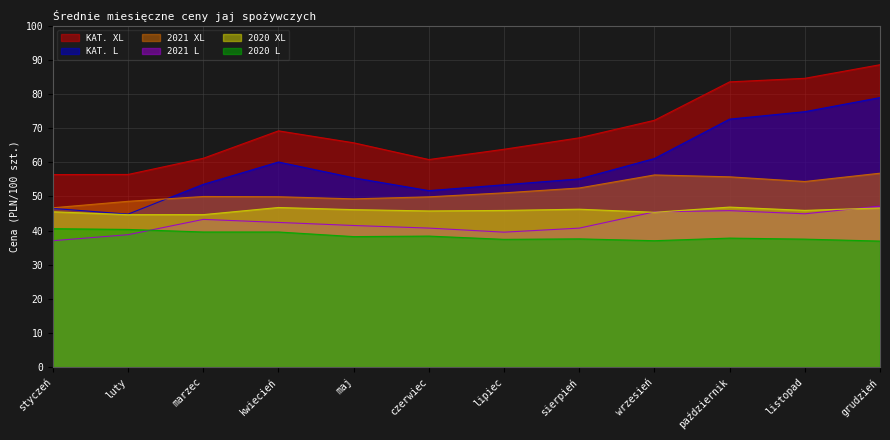

What is the difference between the maximum and second lowest values in the KAT. L series?

32.5